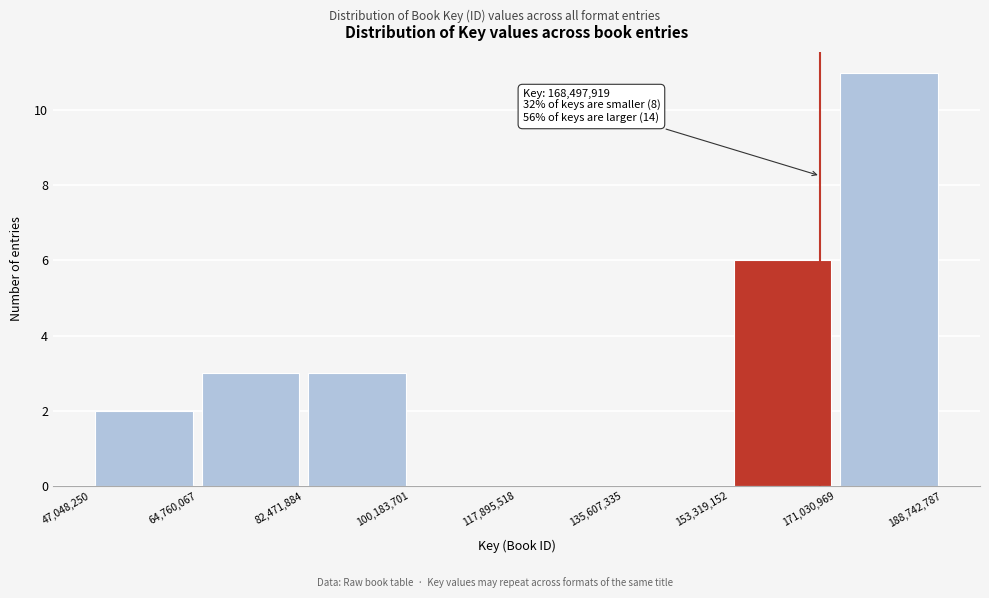

Over which range of the x-axis is the bar tallest?

171,030,969 to 188,742,787